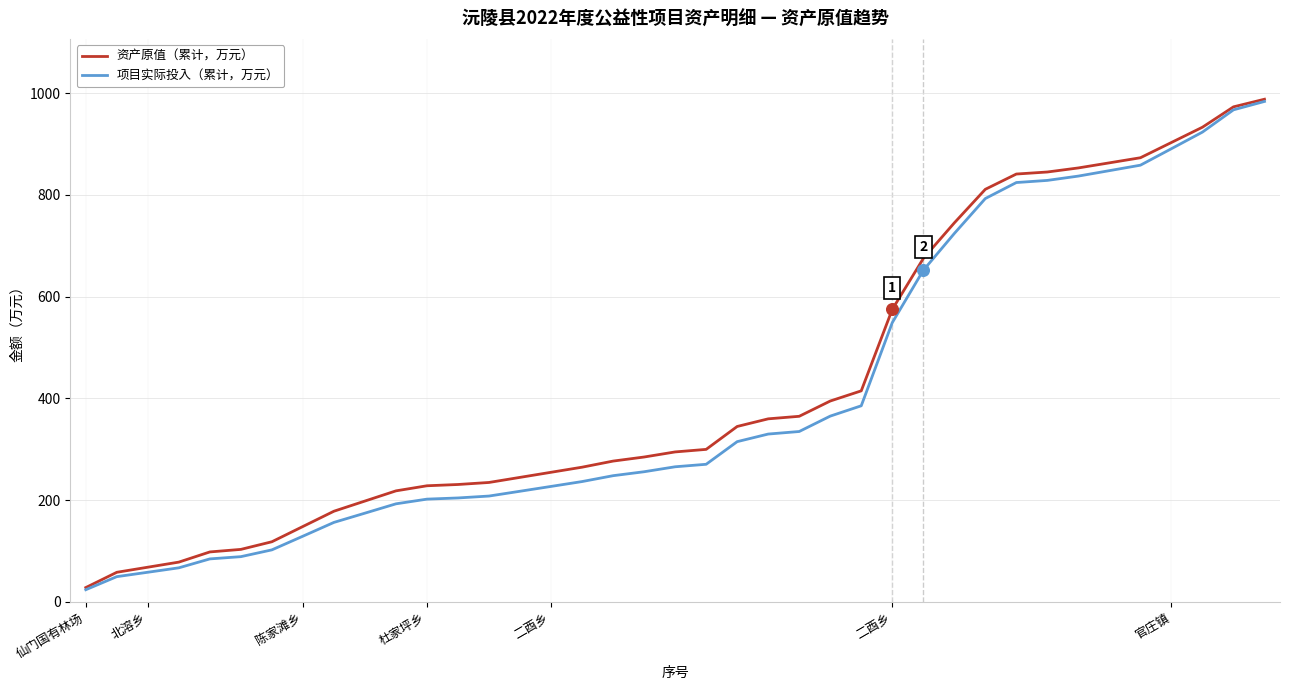

Which series has the largest total across all categories?

资产原值（累计，万元）